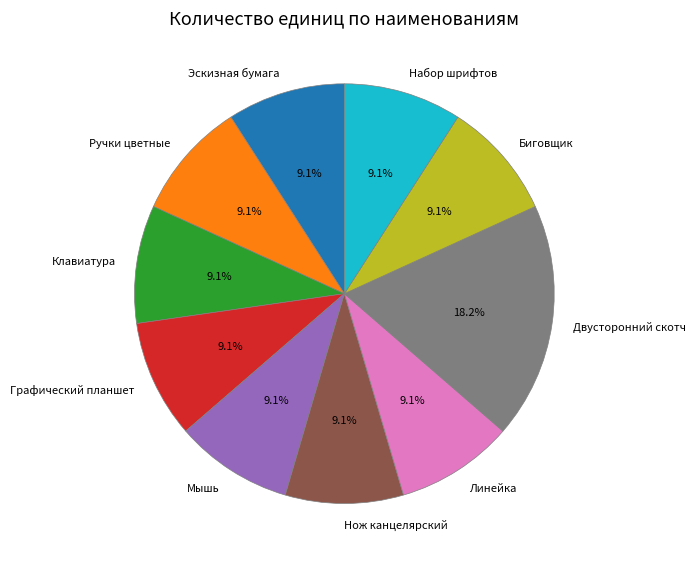

What percentage is the Графический планшет slice, to the nearest percent?

9%